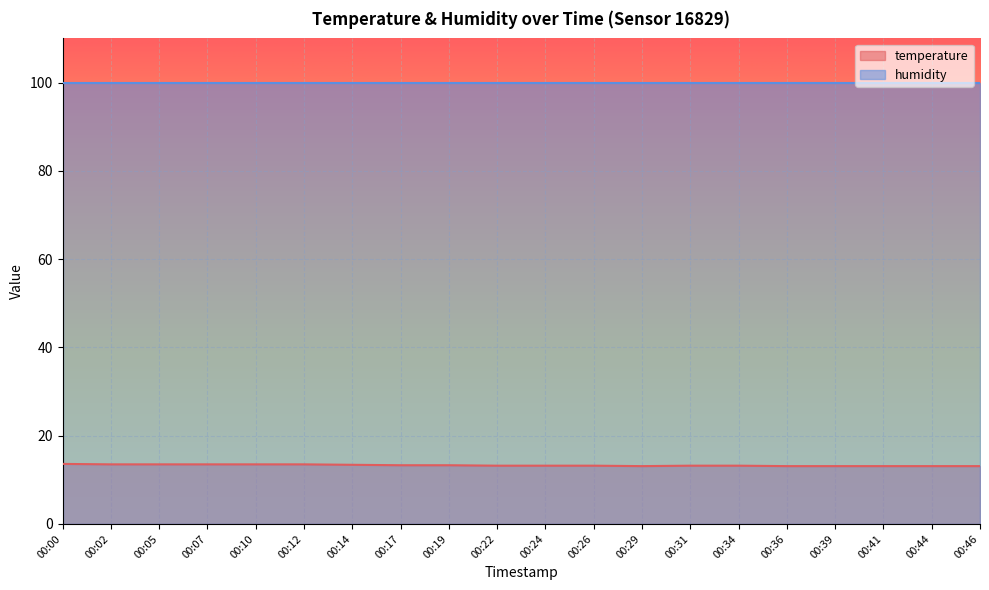

How many values are between 13 and 14?

20